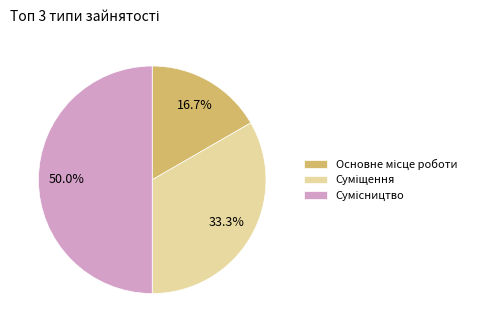

Count the number of slices in the pie.

3